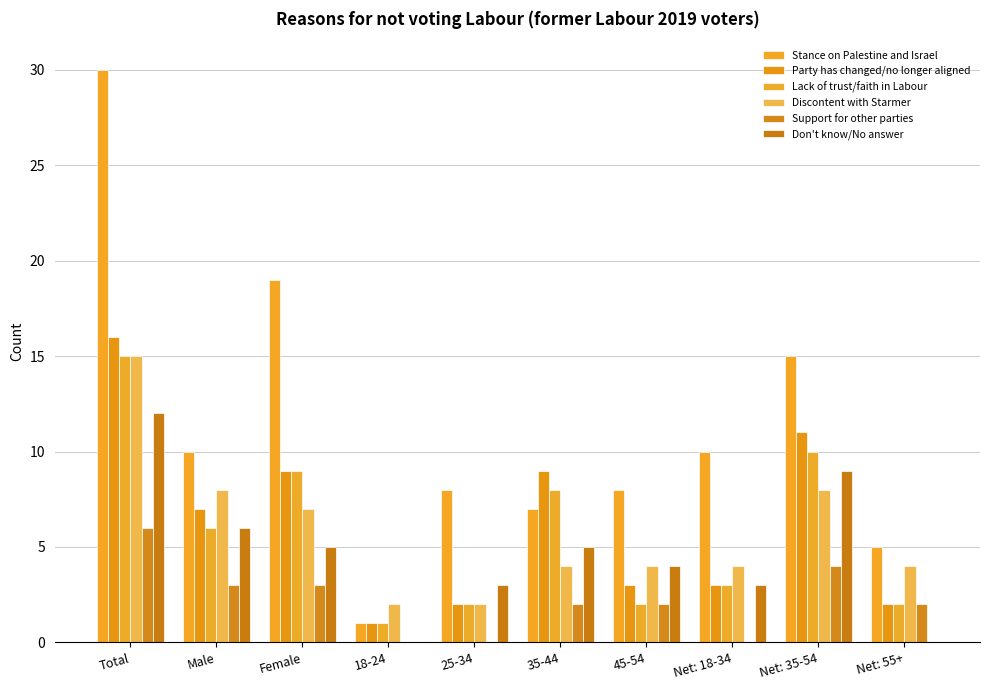

Which series has the widest spread of values?

Stance on Palestine and Israel